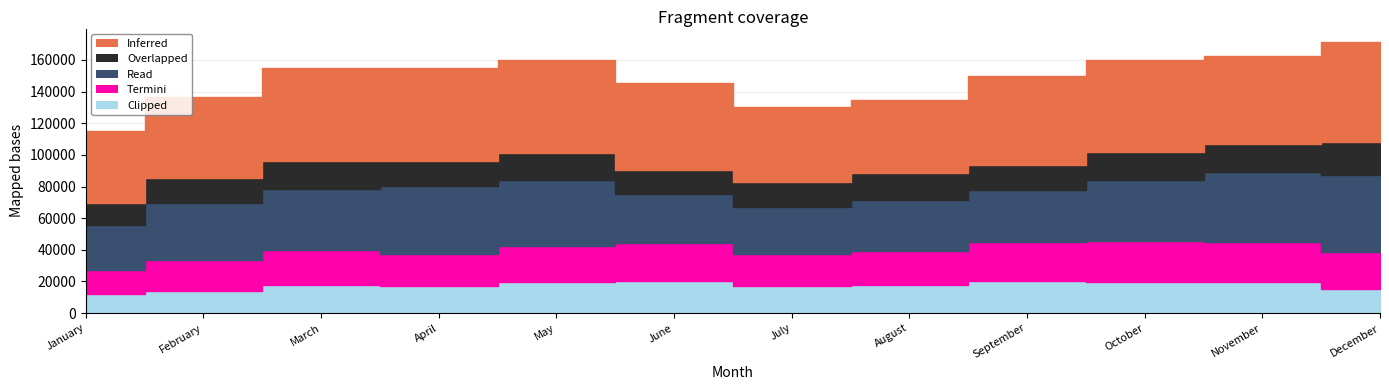

Where is Read nearest to the value 38695?

March